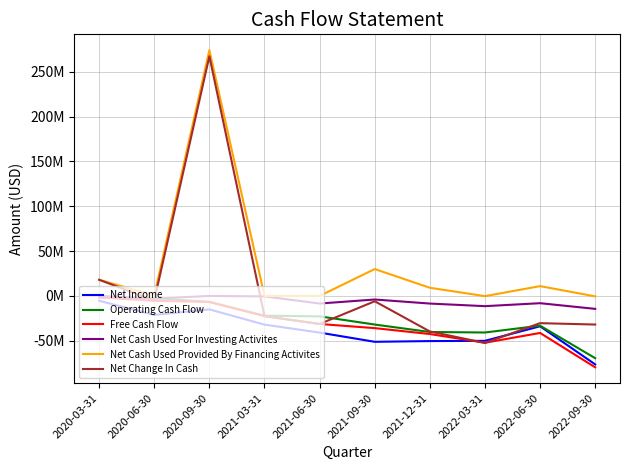

Reading right to left, extract all data points from this chart.

Net Income: 2022-09-30=-76418000	2022-06-30=-33873000	2022-03-31=-50111000	2021-12-31=-50386000	2021-09-30=-51187000	2021-06-30=-40926000	2021-03-31=-32024000	2020-09-30=-15042000	2020-06-30=-21220000	2020-03-31=-5431000
Operating Cash Flow: 2022-09-30=-69459000	2022-06-30=-33208000	2022-03-31=-40804000	2021-12-31=-40258000	2021-09-30=-31933000	2021-06-30=-22816000	2021-03-31=-22035000	2020-09-30=-6716000	2020-06-30=-2466000	2020-03-31=-1699000
Free Cash Flow: 2022-09-30=-79656000	2022-06-30=-41321000	2022-03-31=-52231000	2021-12-31=-42528000	2021-09-30=-35935000	2021-06-30=-31314000	2021-03-31=-22569000	2020-09-30=-6747000	2020-06-30=-5466000	2020-03-31=-1699000
Net Cash Used For Investing Activites: 2022-09-30=-14447000	2022-06-30=-8113000	2022-03-31=-11427000	2021-12-31=-8520000	2021-09-30=-4002000	2021-06-30=-8498000	2021-03-31=-534000	2020-09-30=-31000	2020-06-30=-3000000	2020-03-31=0
Net Cash Used Provided By Financing Activites: 2022-09-30=-500000	2022-06-30=10930000	2022-03-31=-242000	2021-12-31=9105000	2021-09-30=29978000	2021-06-30=0	2021-03-31=0	2020-09-30=274181000	2020-06-30=338000	2020-03-31=18027000
Net Change In Cash: 2022-09-30=-31933000	2022-06-30=-30391000	2022-03-31=-52473000	2021-12-31=-39673000	2021-09-30=-5957000	2021-06-30=-31314000	2021-03-31=-22569000	2020-09-30=267434000	2020-06-30=-5128000	2020-03-31=18027000